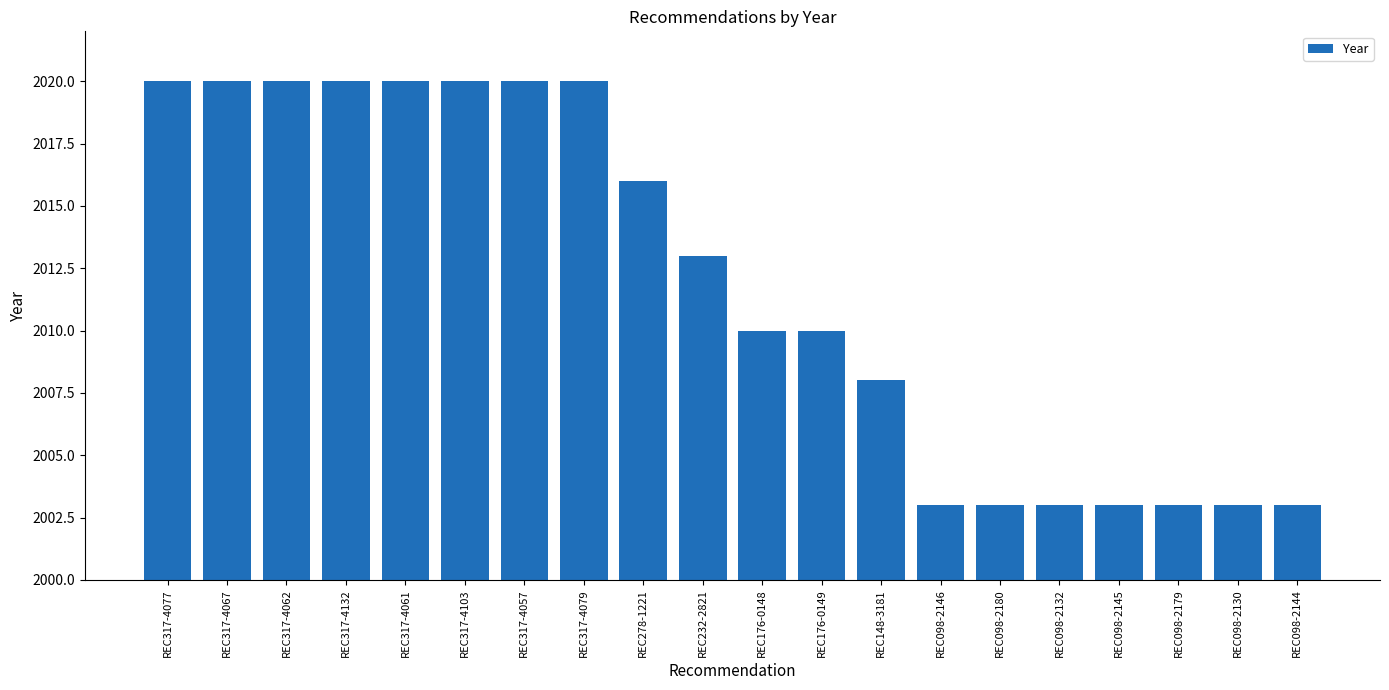

Is it true that the value at REC098-2146 is 2003?

True